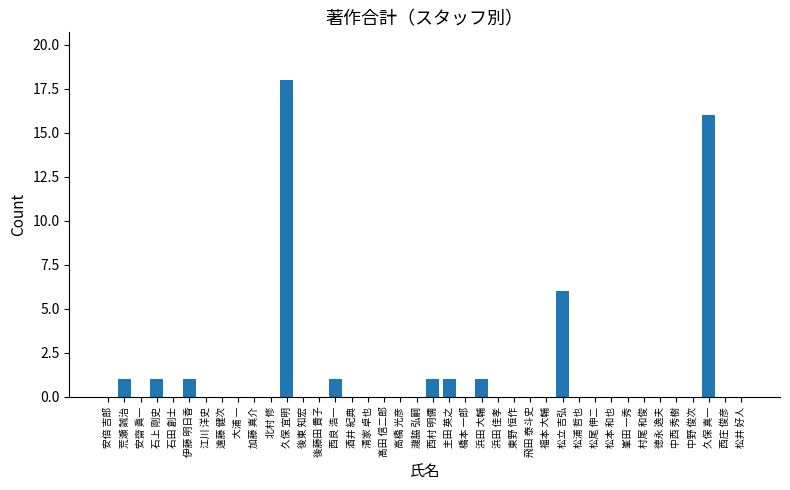

The chart shows a value of 18 at 久保 宜明. True or false?

True